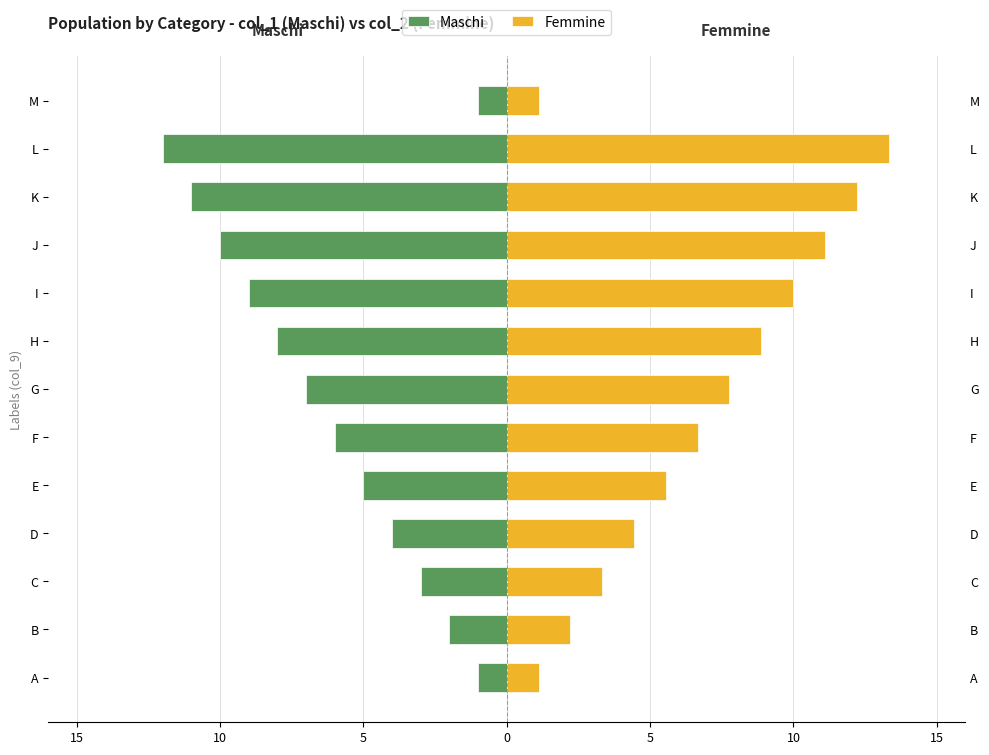

What is the average value of the Maschi series?

-6.1